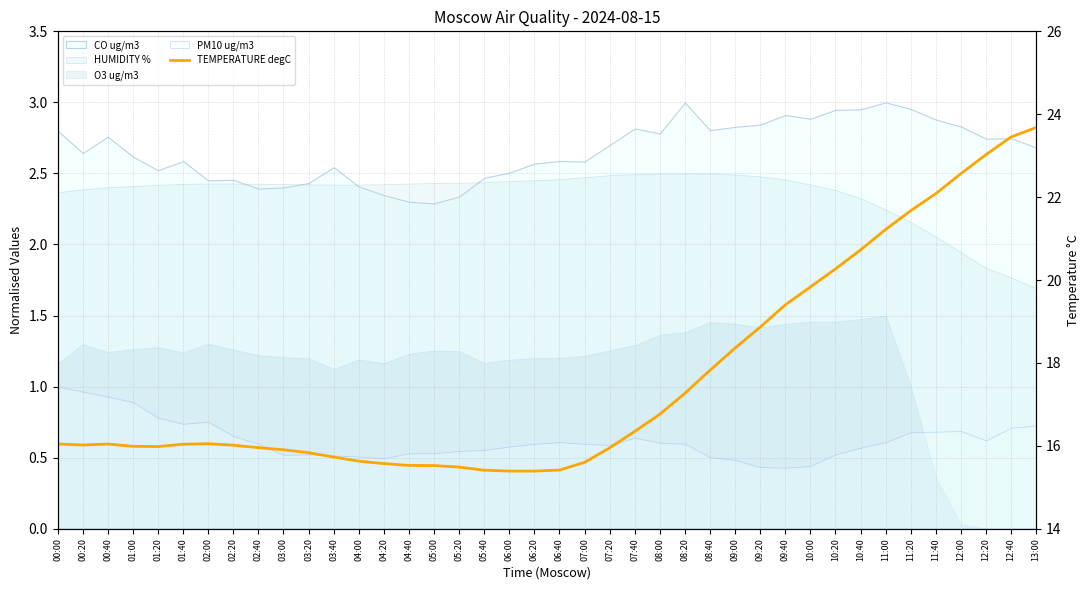

Where is the first local minimum?

00:20